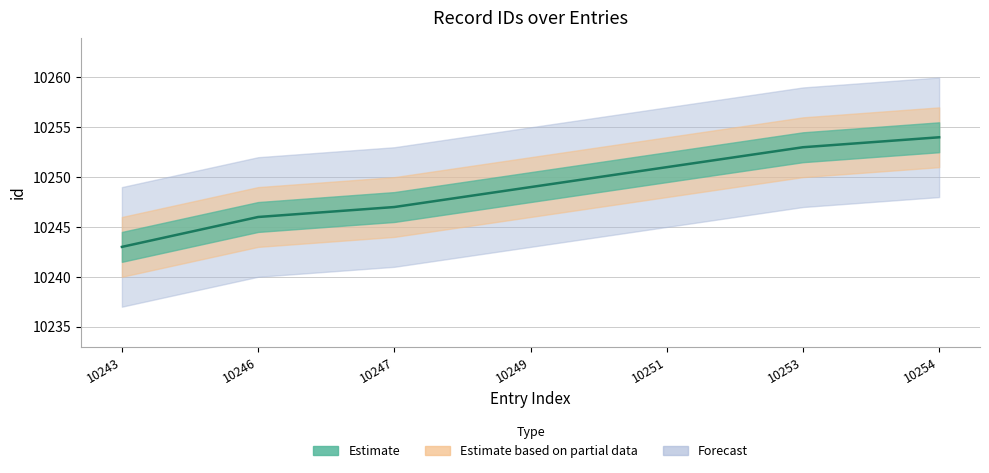

Does the chart have visible grid lines?

Yes